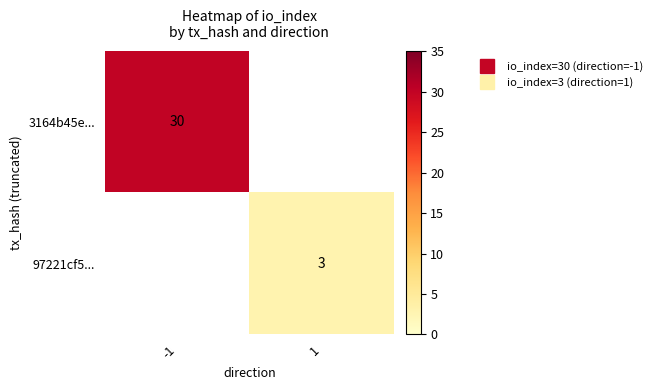

At which label does 3164b45e... reach its minimum?

-1